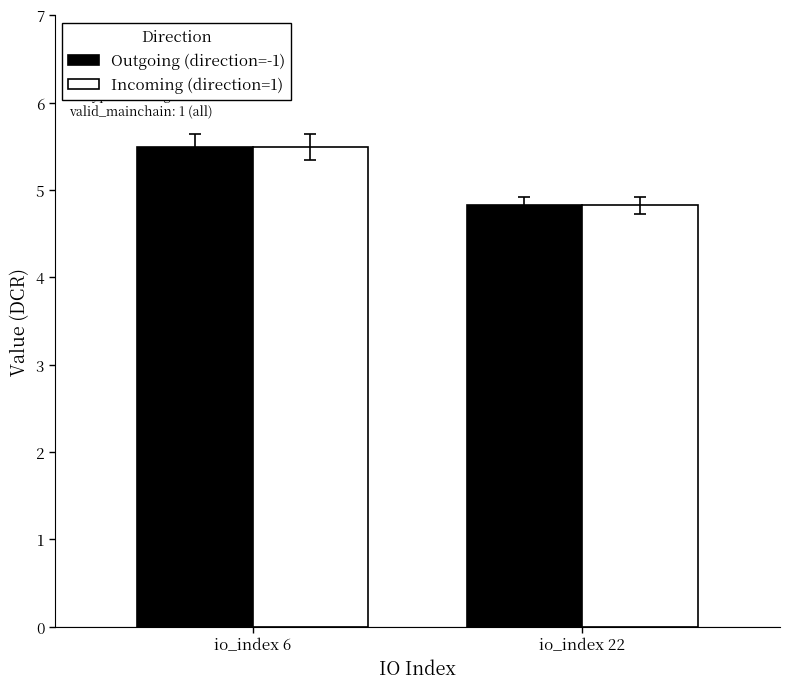

What are all the series names shown in the legend?

Outgoing (direction=-1), Incoming (direction=1)